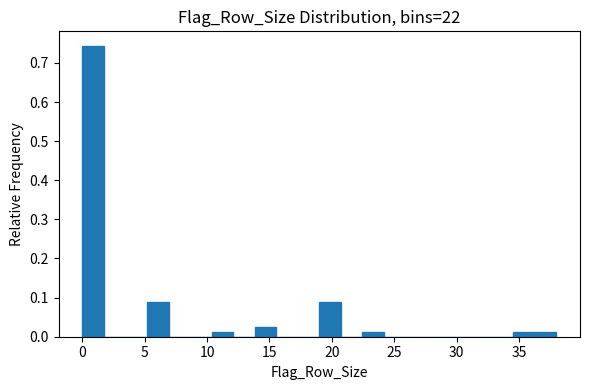

Read against the x-axis, roughly where is the centre of the tallest bar?

1.0